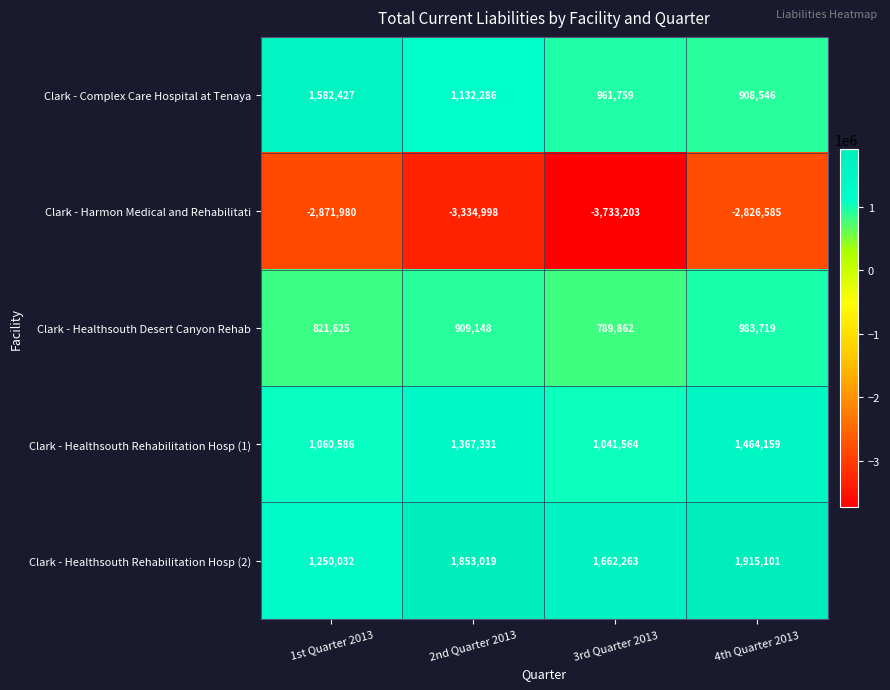

True or false: Clark - Healthsouth Rehabilitation Hosp (1) has a value of 1060586 at 1st Quarter 2013.

True